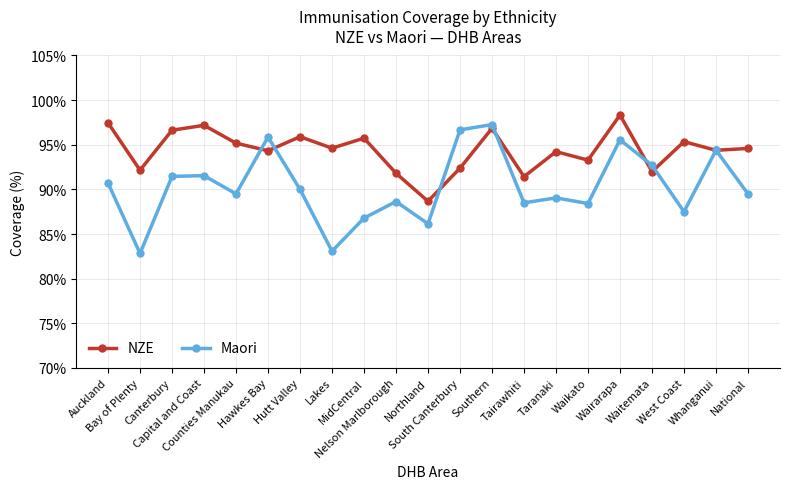

What is the greatest value displayed?

98.3